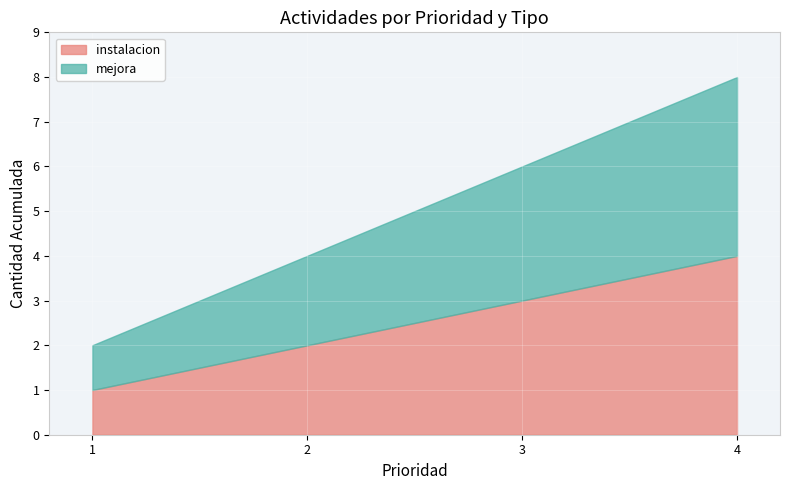

What is the minimum value shown in the chart?

1